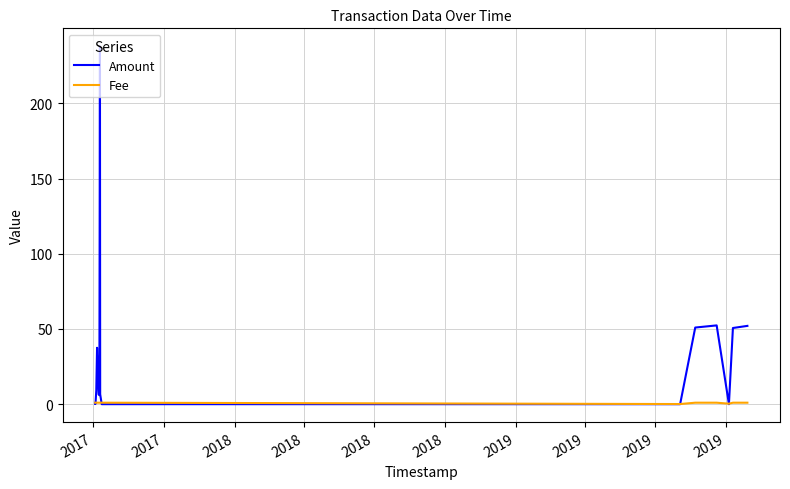

Which series has the largest range (max minus min)?

Amount